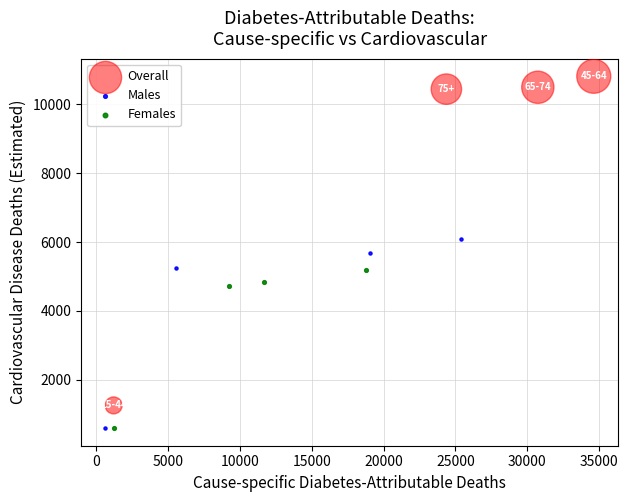

Which series has the largest Y range (max minus min)?

Overall